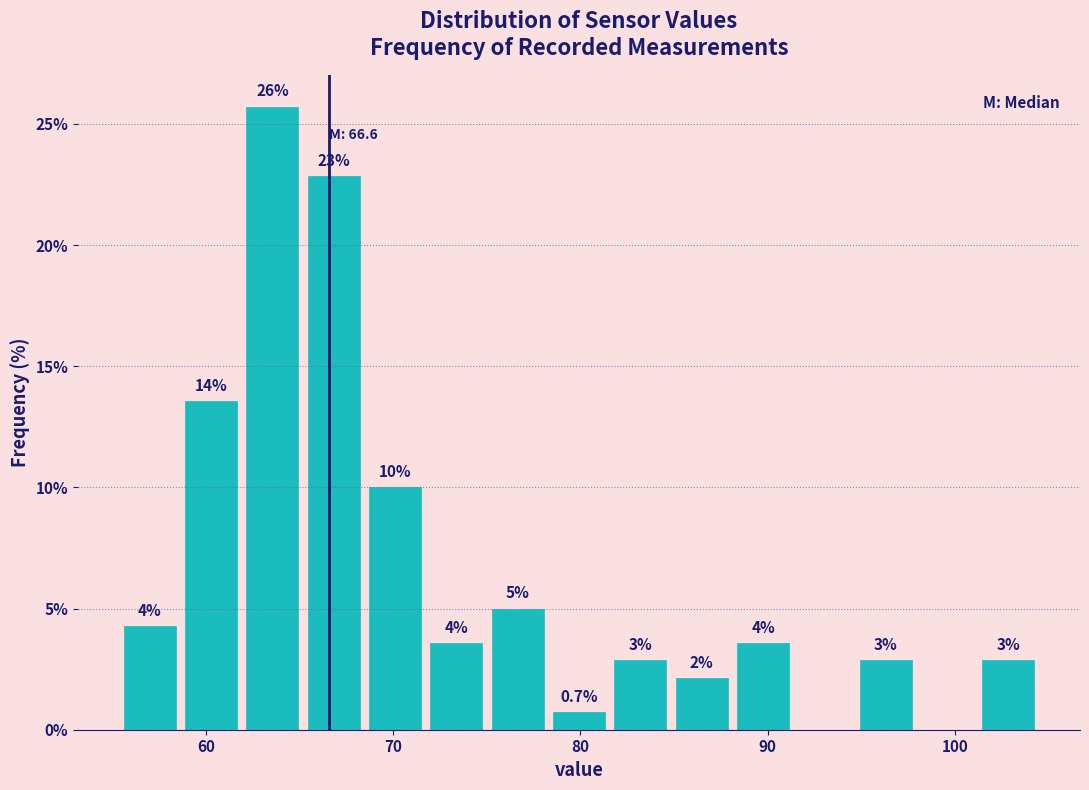

Read against the x-axis, roughly where is the centre of the tallest bar?

64